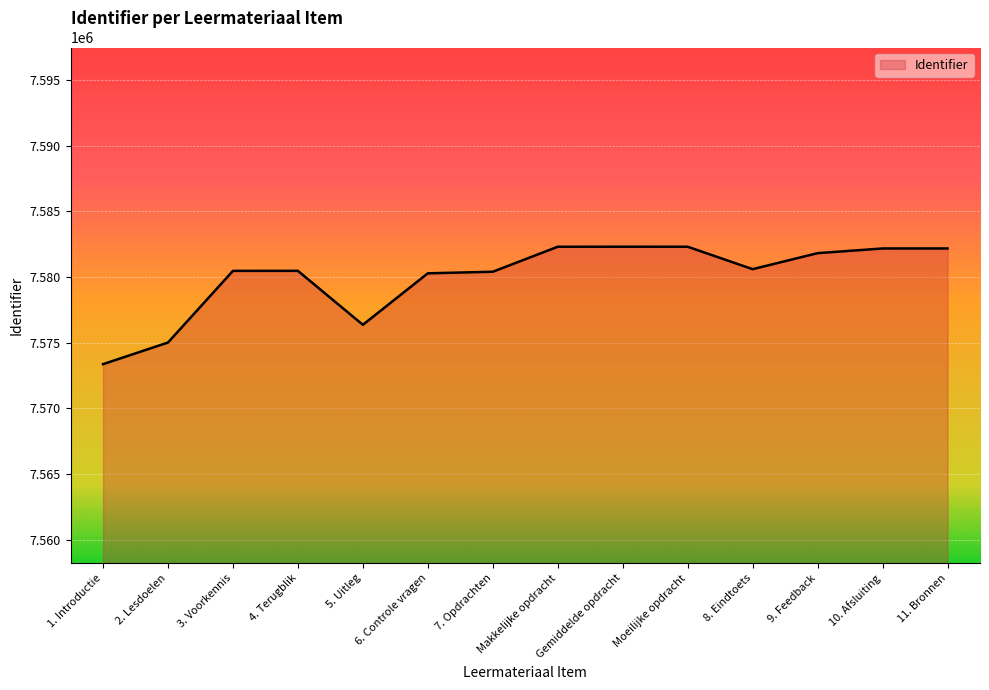

True or false: the data has more than 1 interior local peaks.

True